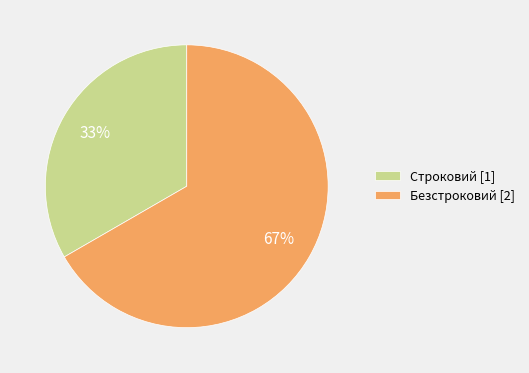

Does Безстроковий account for over 50% of the chart?

Yes